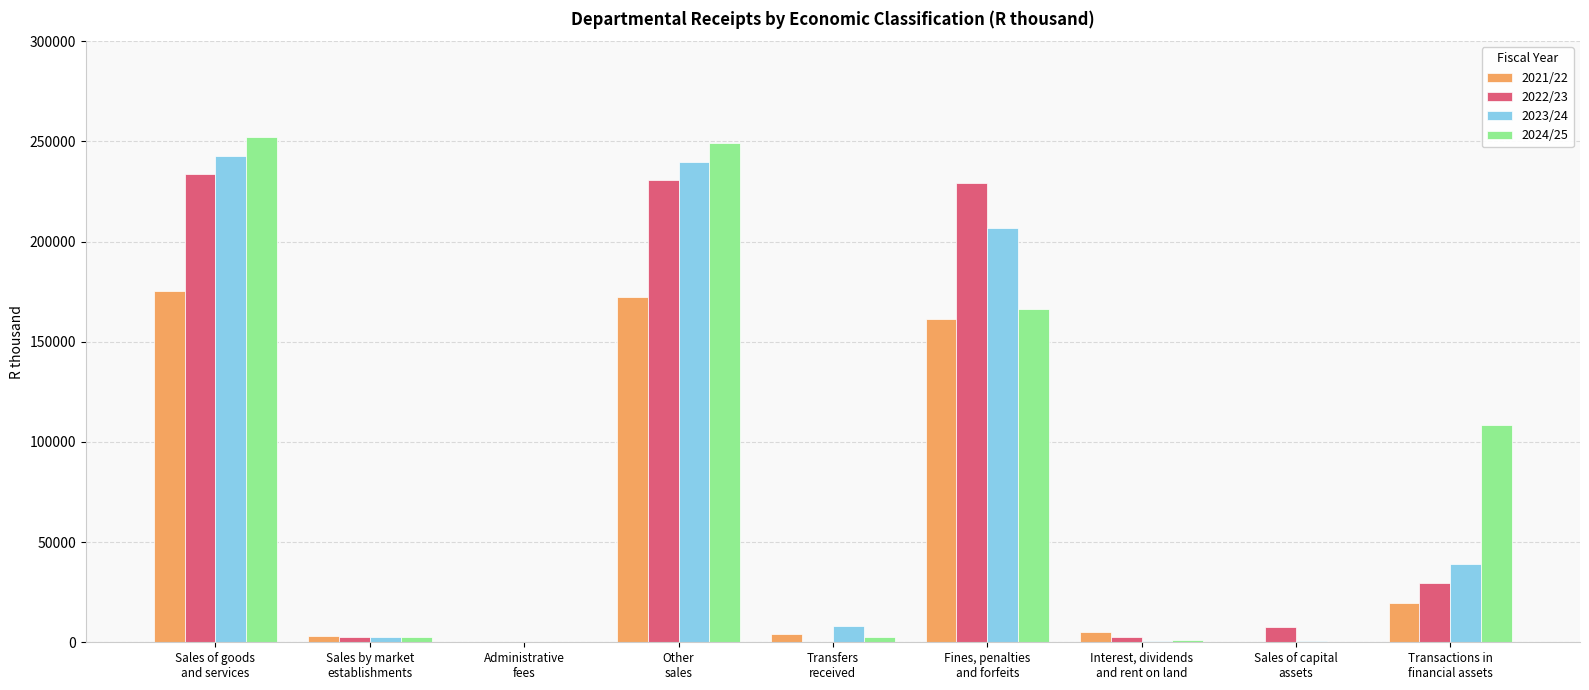

Which category has the highest value in the 2024/25 series?

Sales of goods
and services